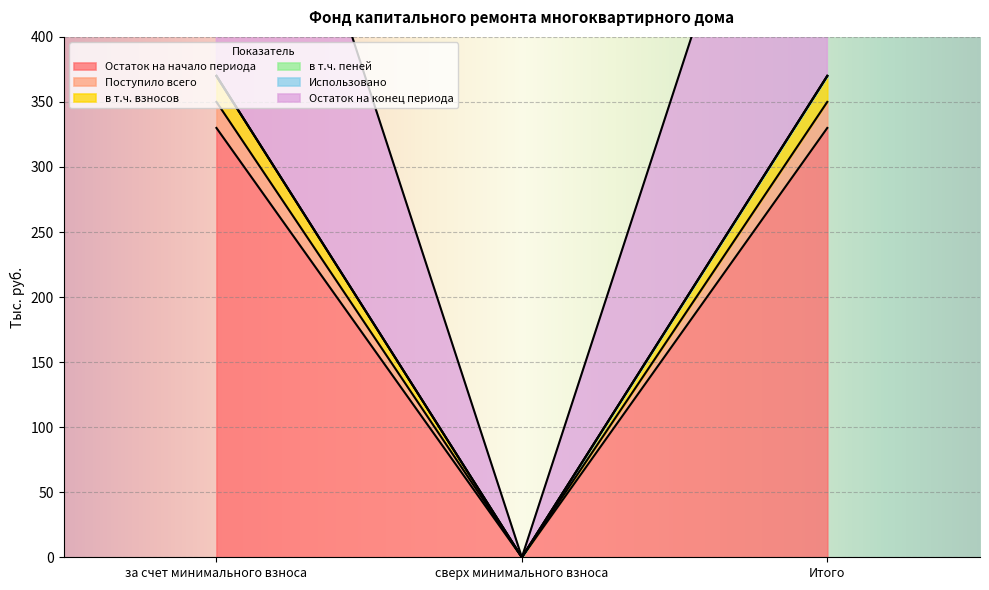

The value of Поступило всего at за счет минимального взноса is 330.0. True or false?

True